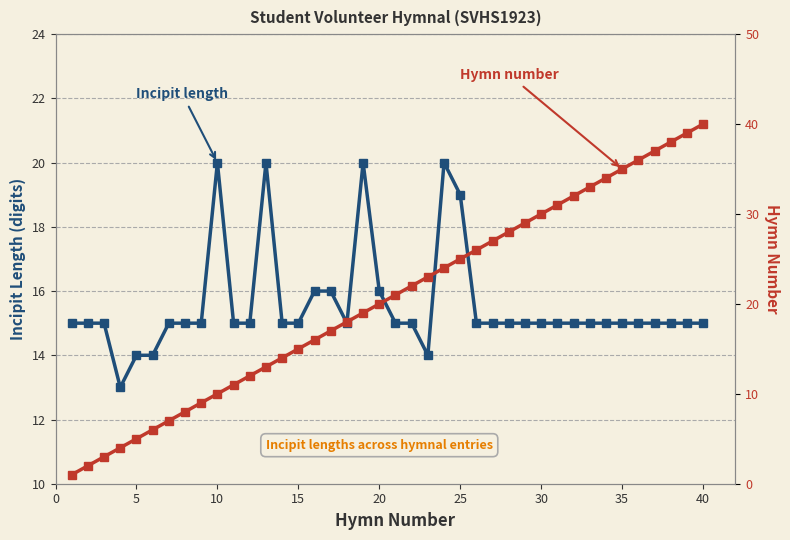

Between 28 and 40, which is larger?

28